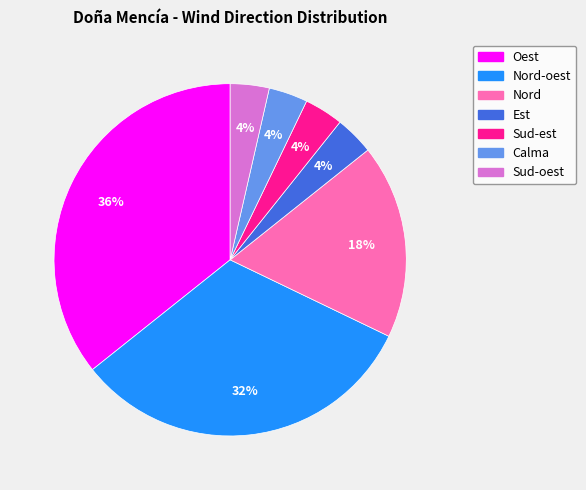

Is there a majority slice in this chart?

No